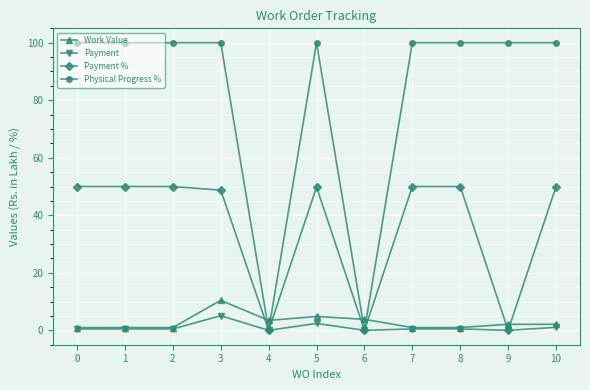

Which series has the largest range (max minus min)?

Physical Progress %